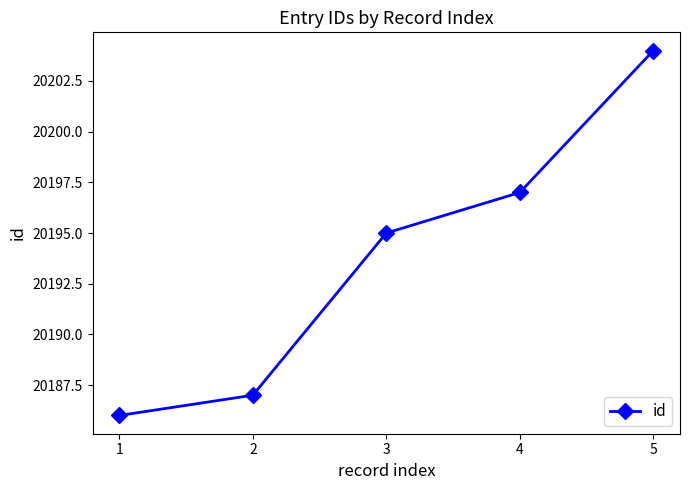

Between 1 and 3, which is larger?

3